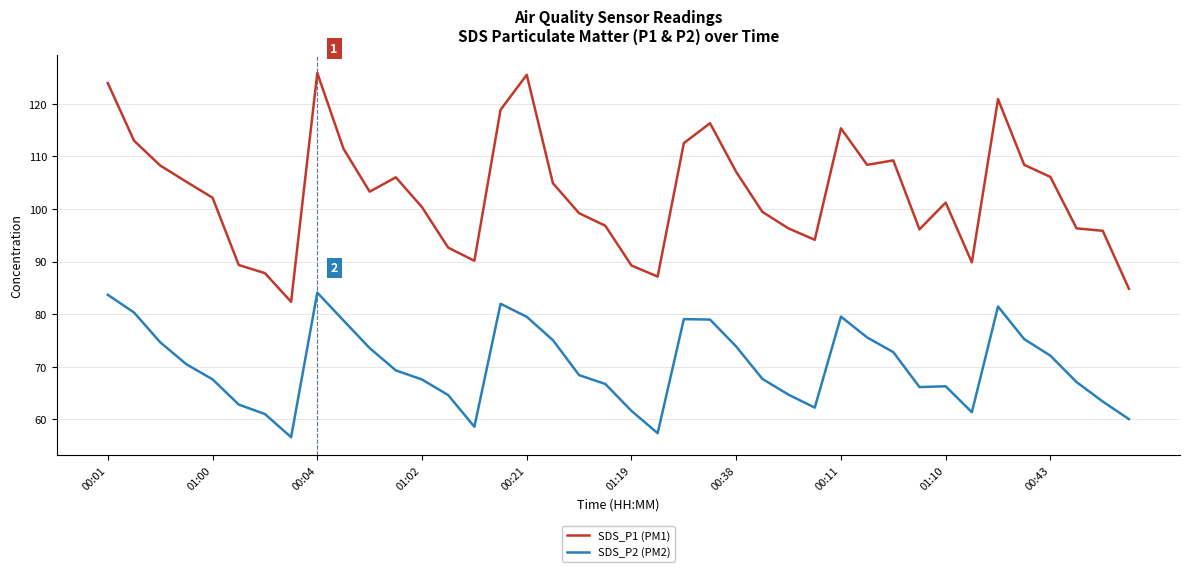

Which series has the widest spread of values?

SDS_P1 (PM1)